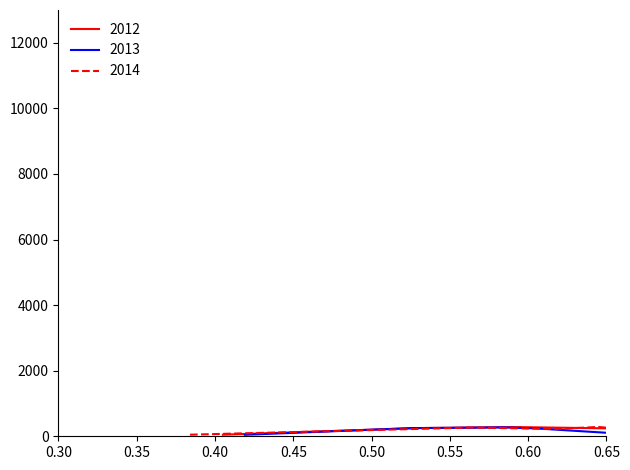

Does the chart have visible grid lines?

No